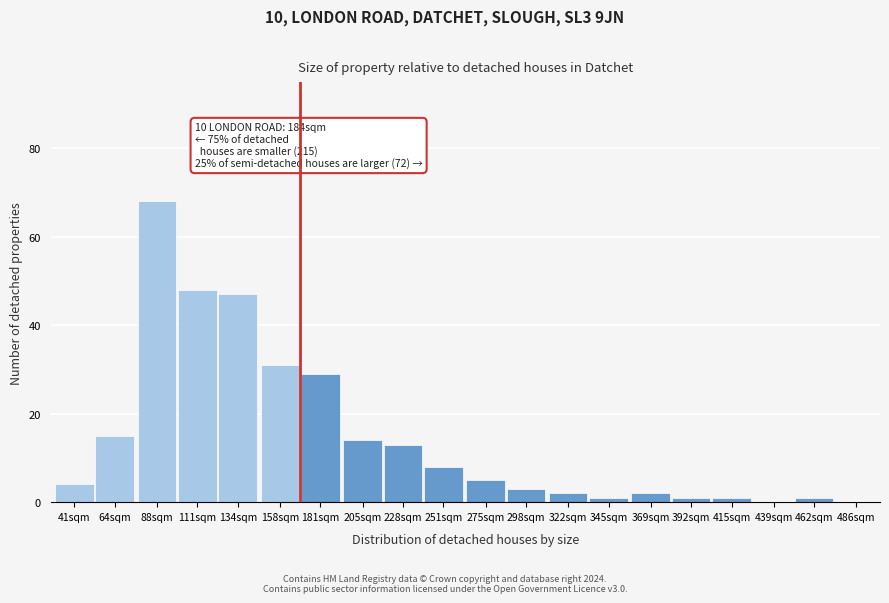

Reading left to right, transcribe all the data shown in this chart.

41sqm=4	64sqm=15	88sqm=68	111sqm=48	134sqm=47	158sqm=31	181sqm=29	205sqm=14	228sqm=13	251sqm=8	275sqm=5	298sqm=3	322sqm=2	345sqm=1	369sqm=2	392sqm=1	415sqm=1	439sqm=0	462sqm=1	486sqm=0